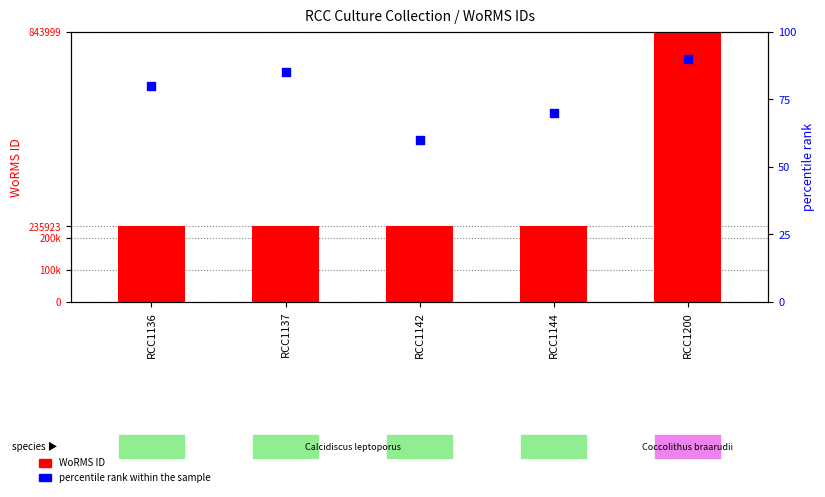

Which series has the widest spread of Y values?

WoRMS ID